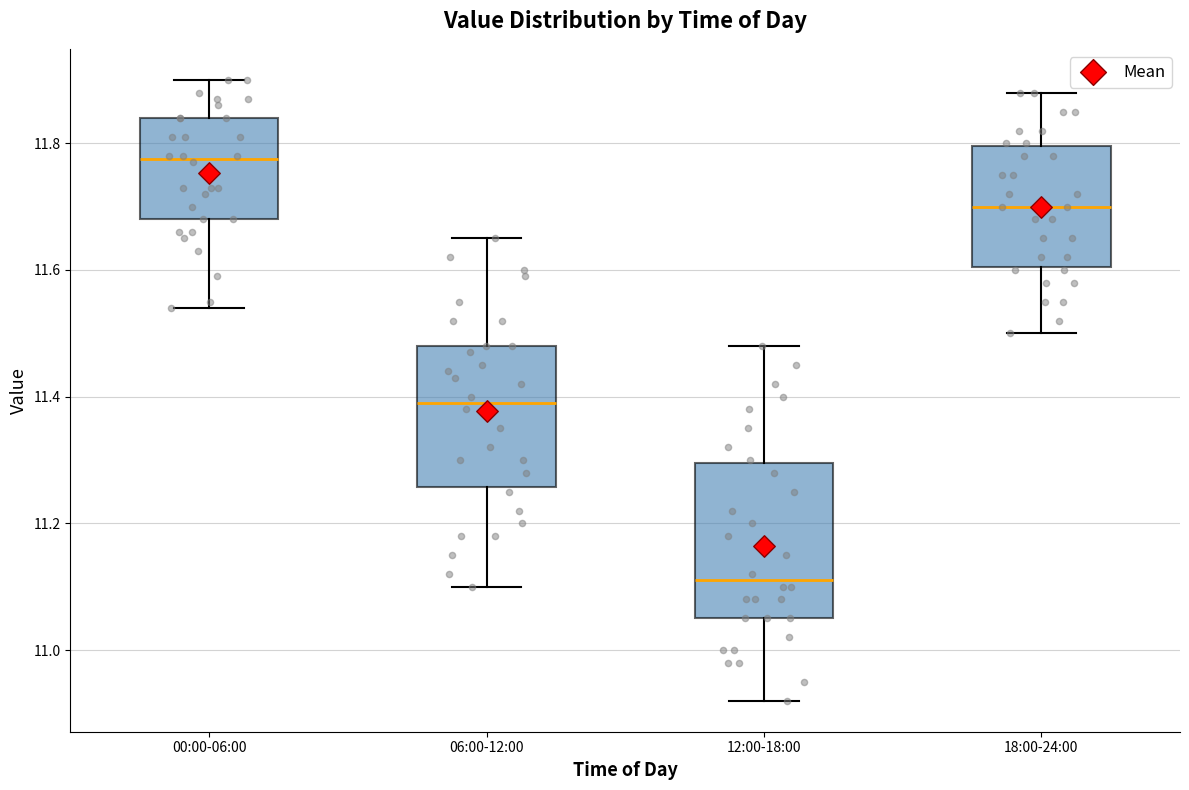

Where does the median line of the box for 12:00-18:00 sit on the y-axis? The values are not printed on the chart, so give them approximately, as read against the axis.

11.12